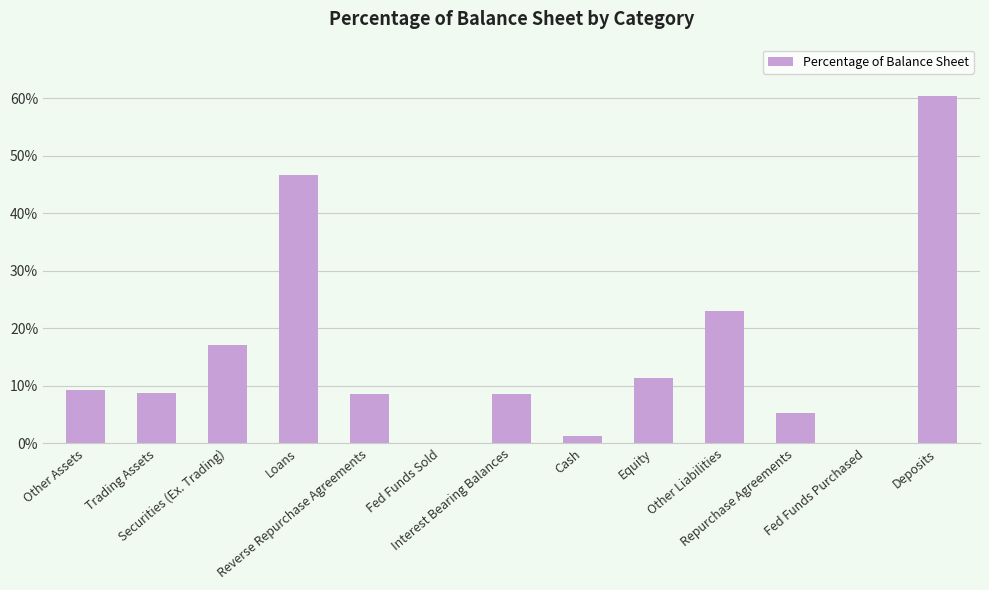

What is the maximum value shown in the chart?

60.3